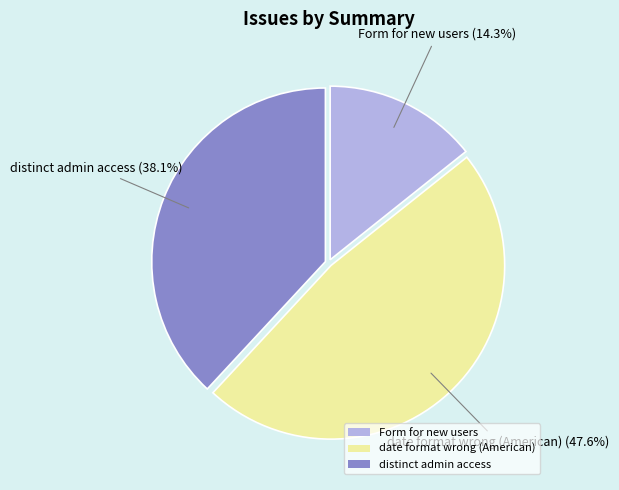

To the nearest percent, what is the difference between the Form for new users and date format wrong (American) slice percentages?

33%